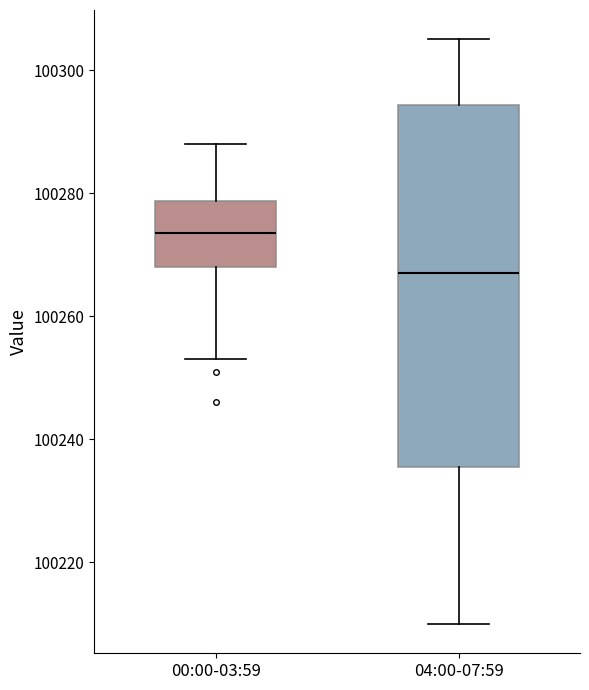

Which box is the tallest, from its lower edge to its upper edge?

04:00-07:59